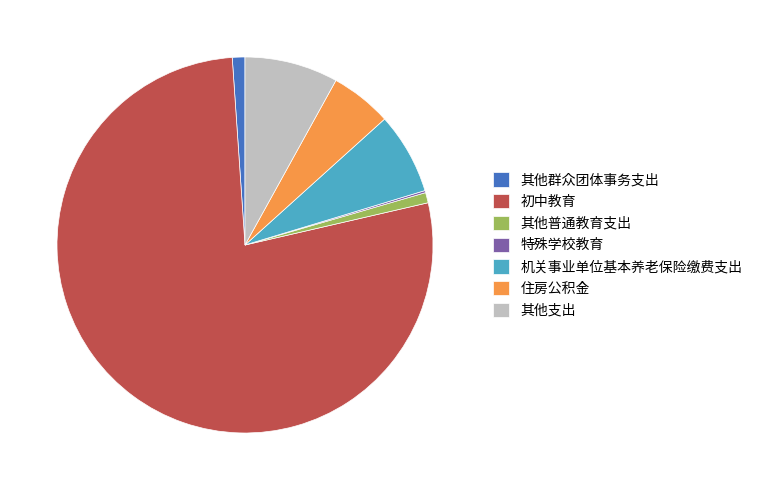

Is there a majority slice in this chart?

Yes